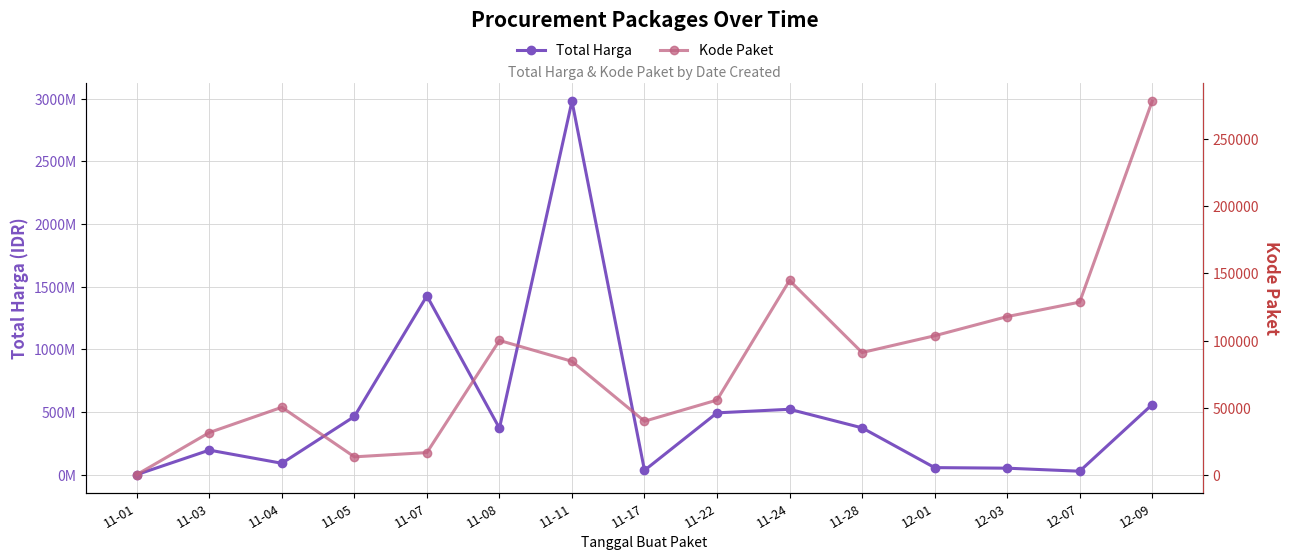

What is the minimum value shown in the chart?

464